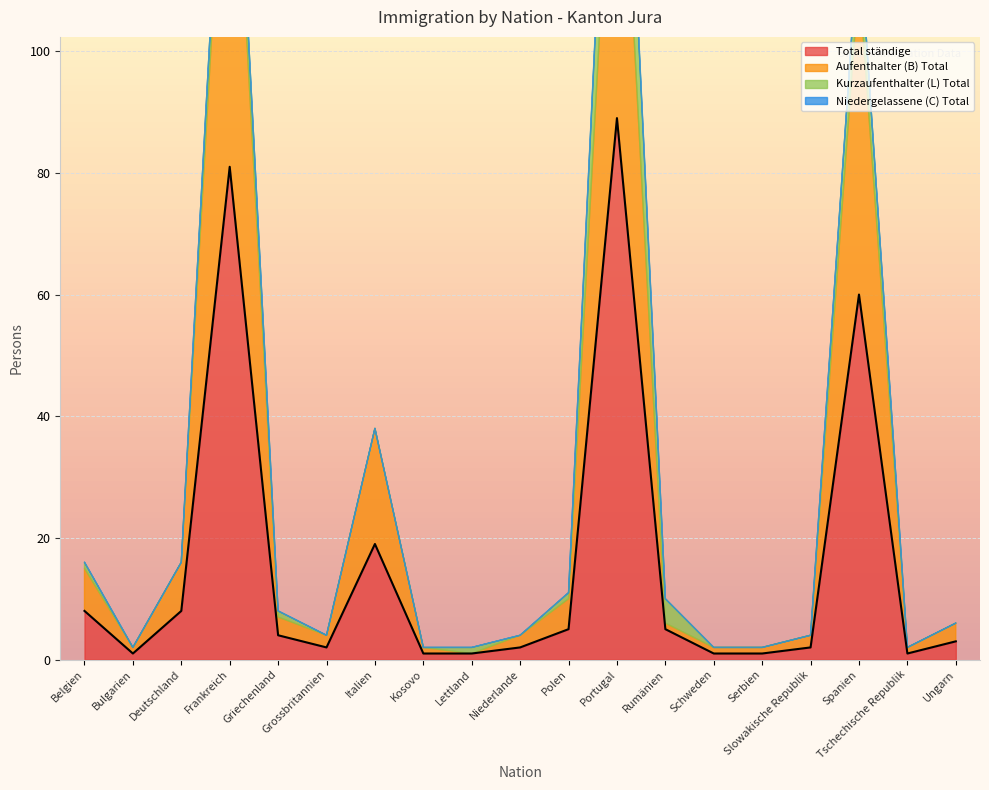

How many positive values does the Niedergelassene (C) Total series have?

1